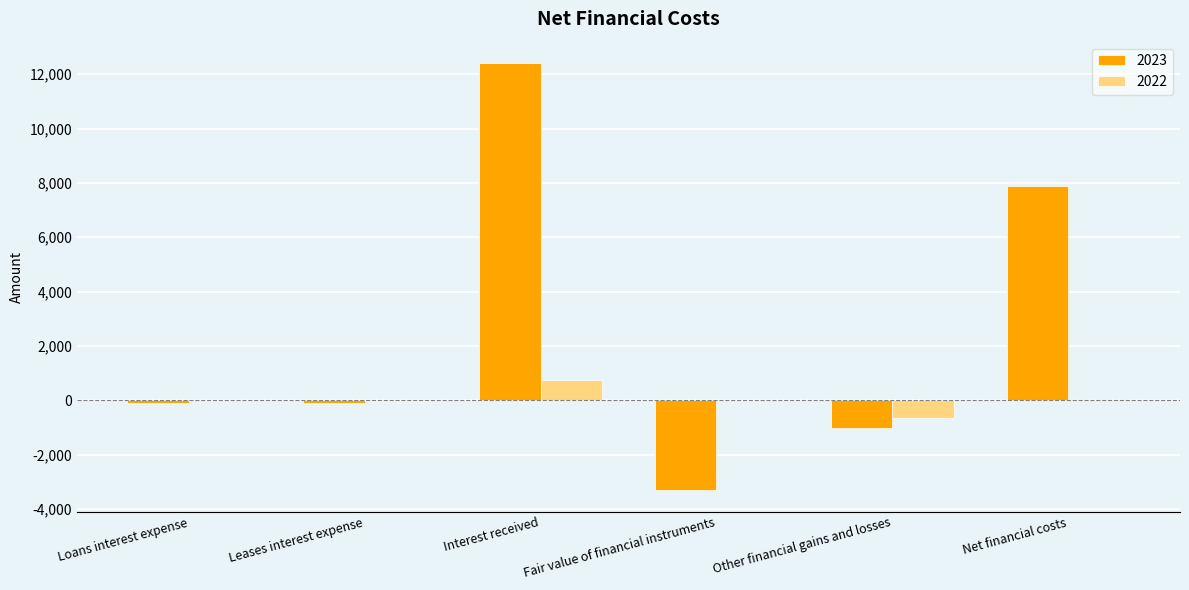

Which series has the widest spread of values?

2023